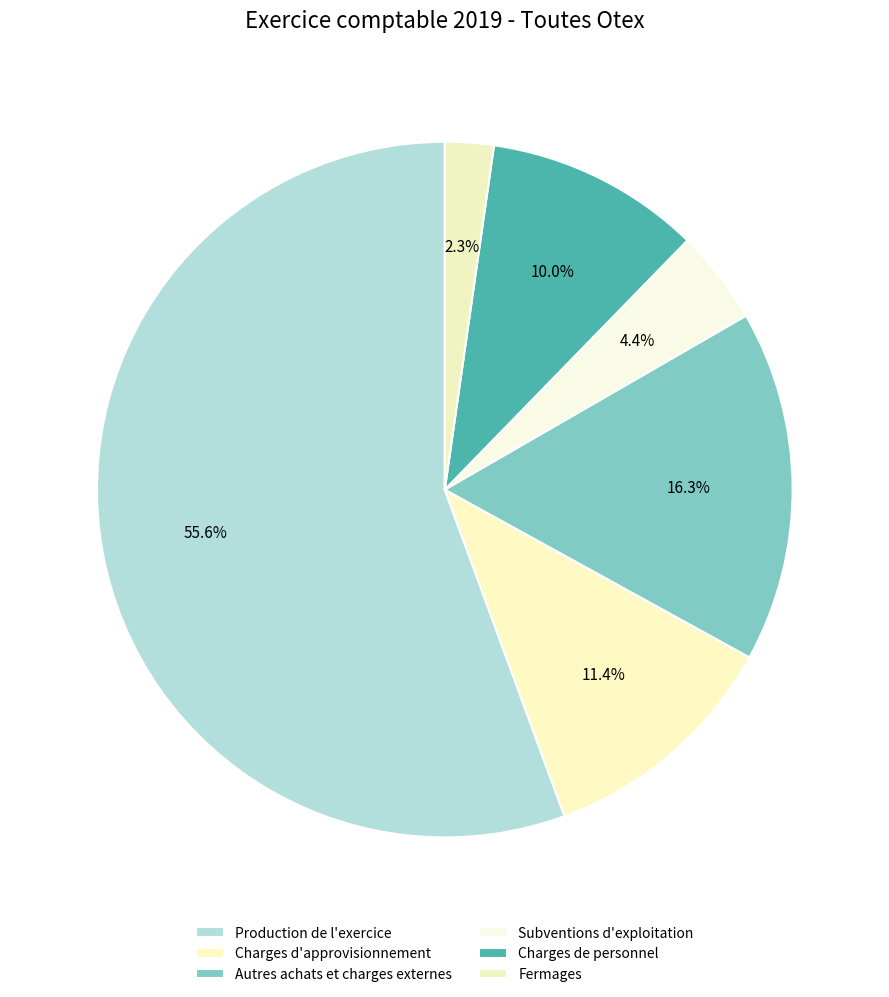

To the nearest percent, what is the difference between the largest and smallest slice percentages?

53%